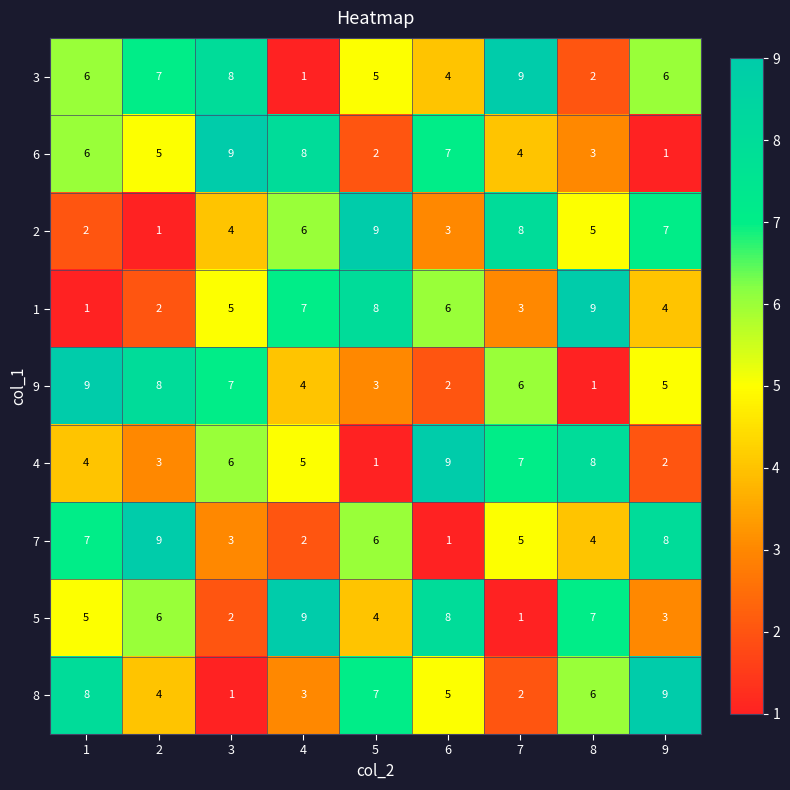

Count the number of data series in this chart.

9